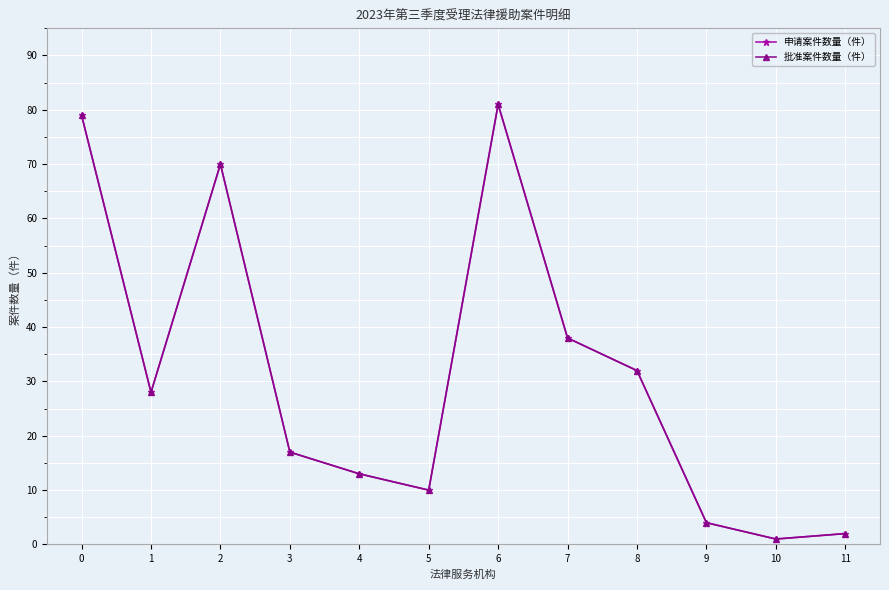

What is the value of the 申请案件数量（件） point at the 12th from the left?

2